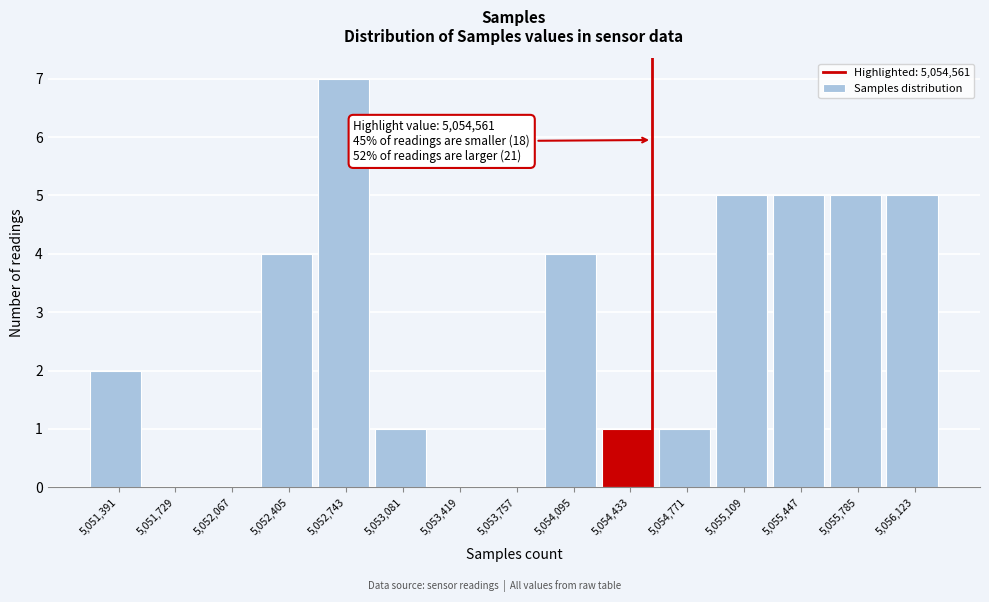

Which range on the x-axis has the tallest bar?

5052550 to 5052900